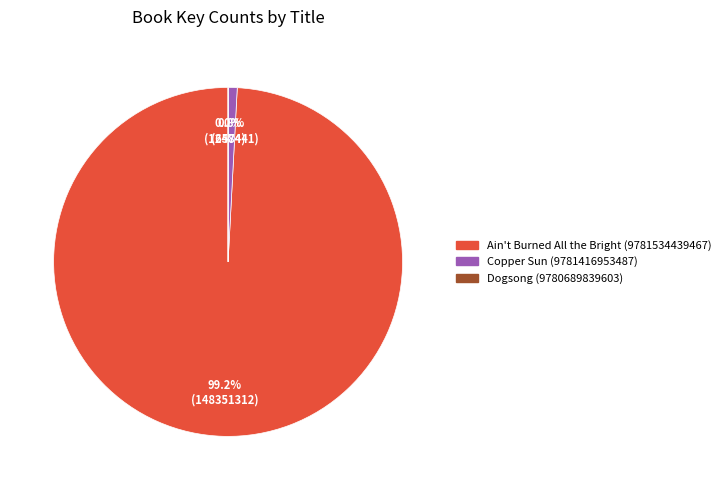

To the nearest percent, what percentage of the pie is Ain't Burned All the Bright (9781534439467)?

99%